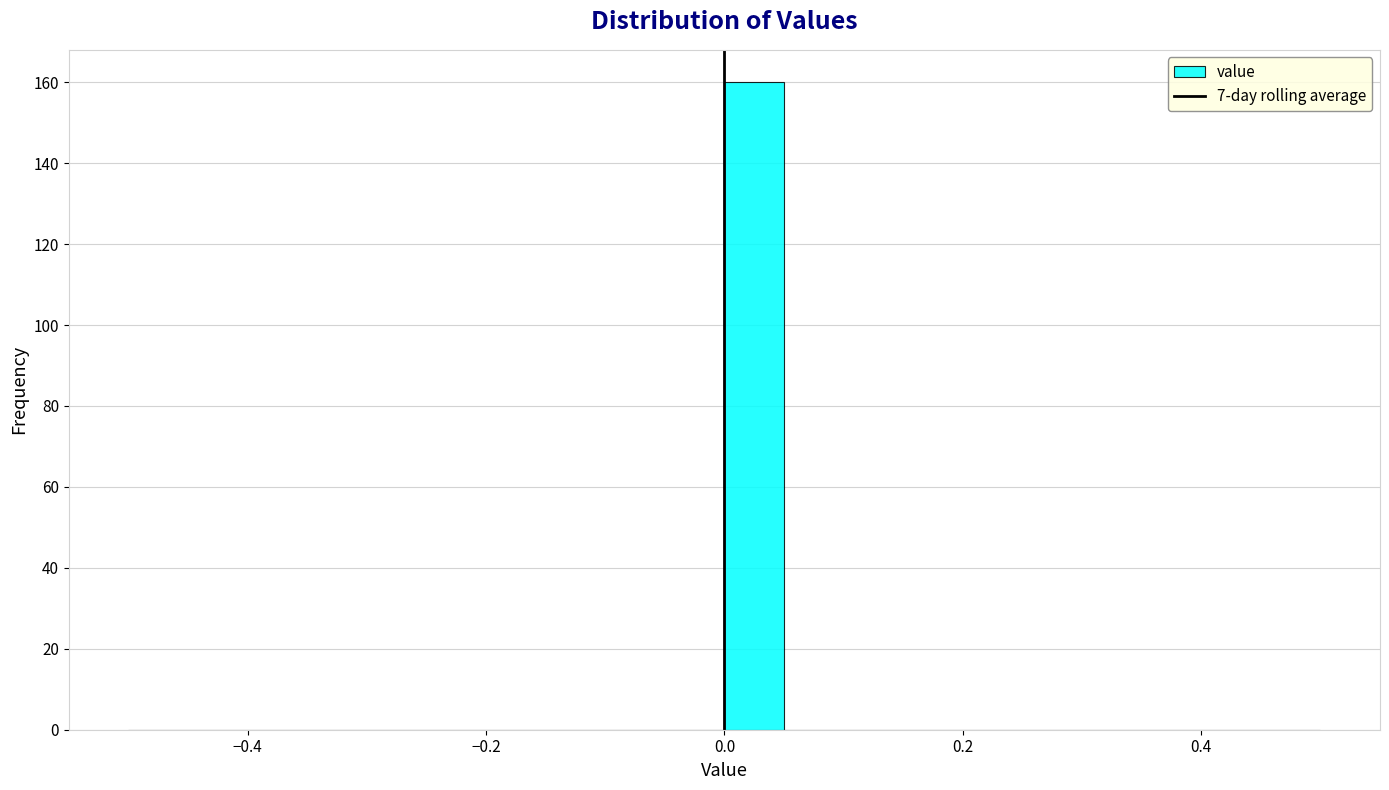

Around what value on the x-axis is the tallest bar? Give the approximate position of its centre, as read against the axis.

0.02